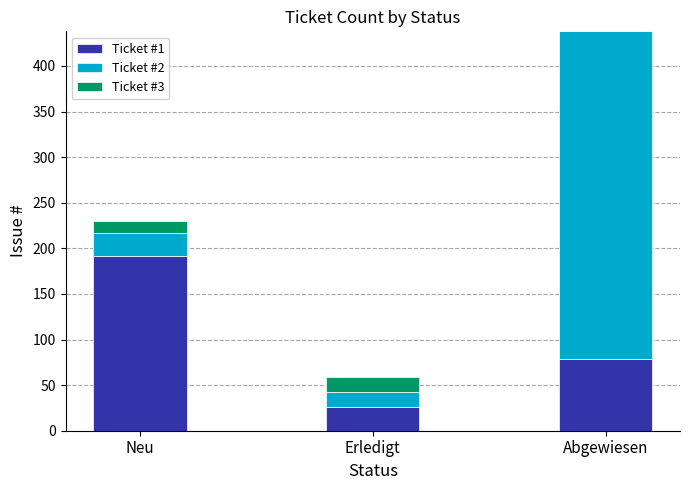

At which category is the sum across all series the highest?

Abgewiesen